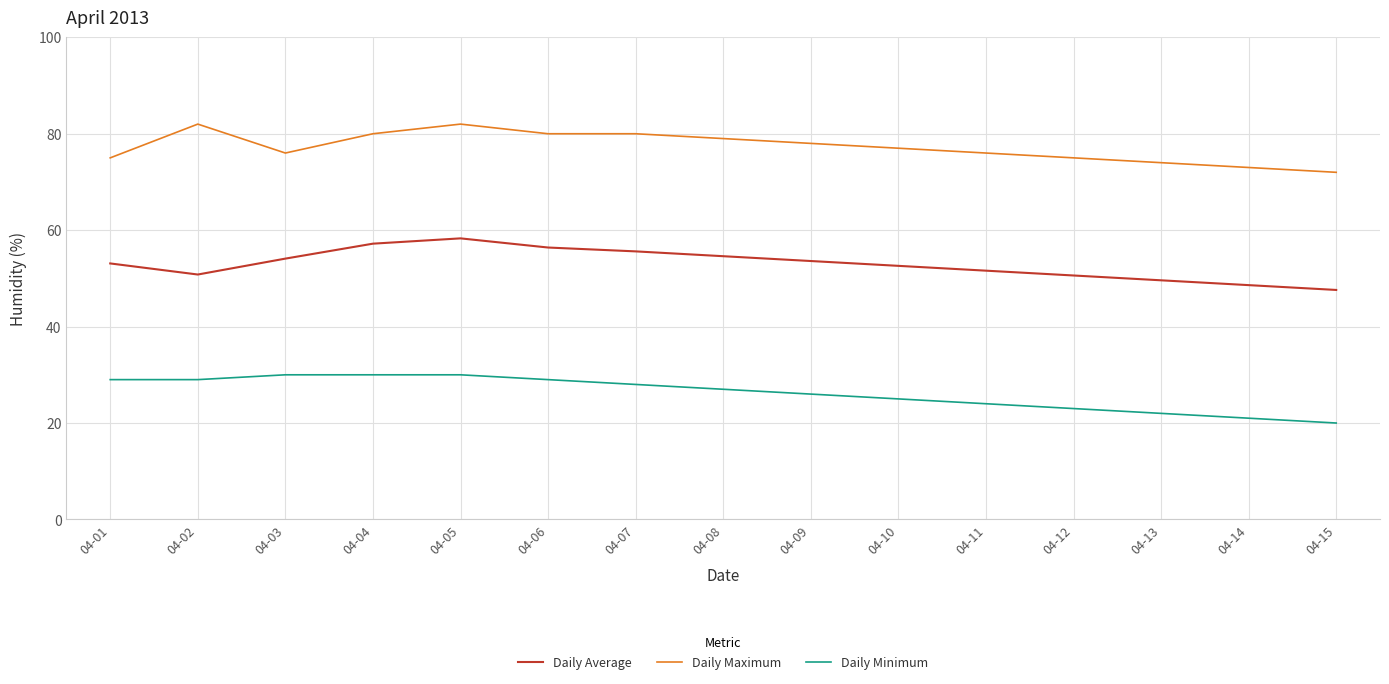

Rank the series by their average value, from highest to lowest.

Daily Maximum, Daily Average, Daily Minimum